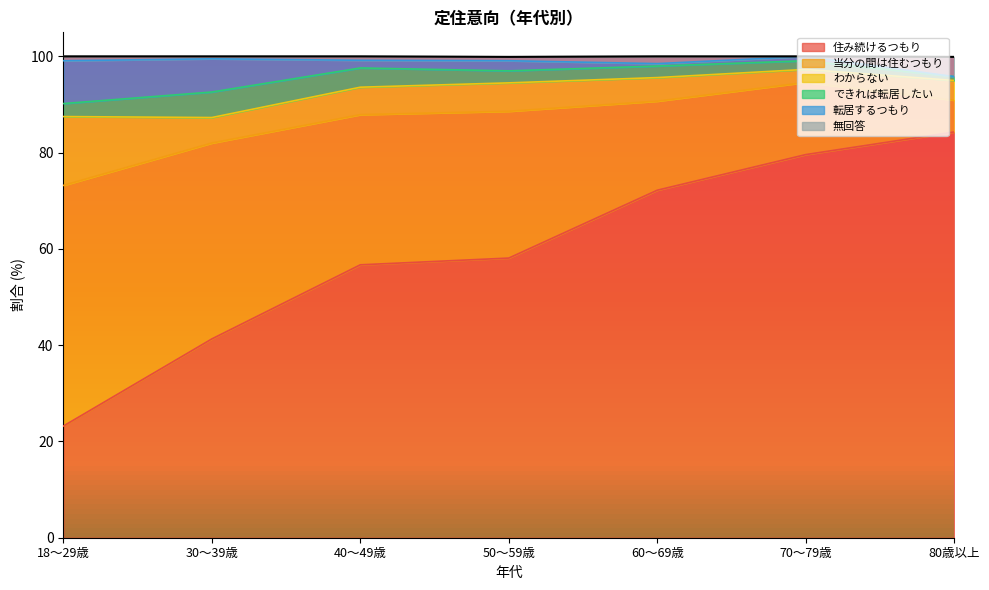

Rank the series at 60～69歳 from highest to lowest value.

住み続けるつもり, 当分の間は住むつもり, わからない, できれば転居したい, 無回答, 転居するつもり